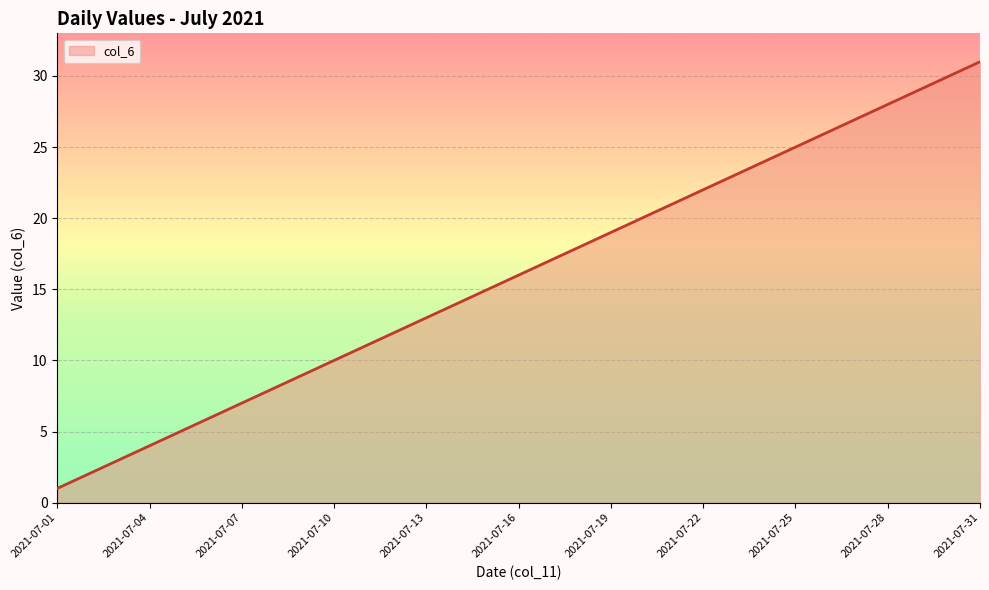

What is the smallest value displayed?

1